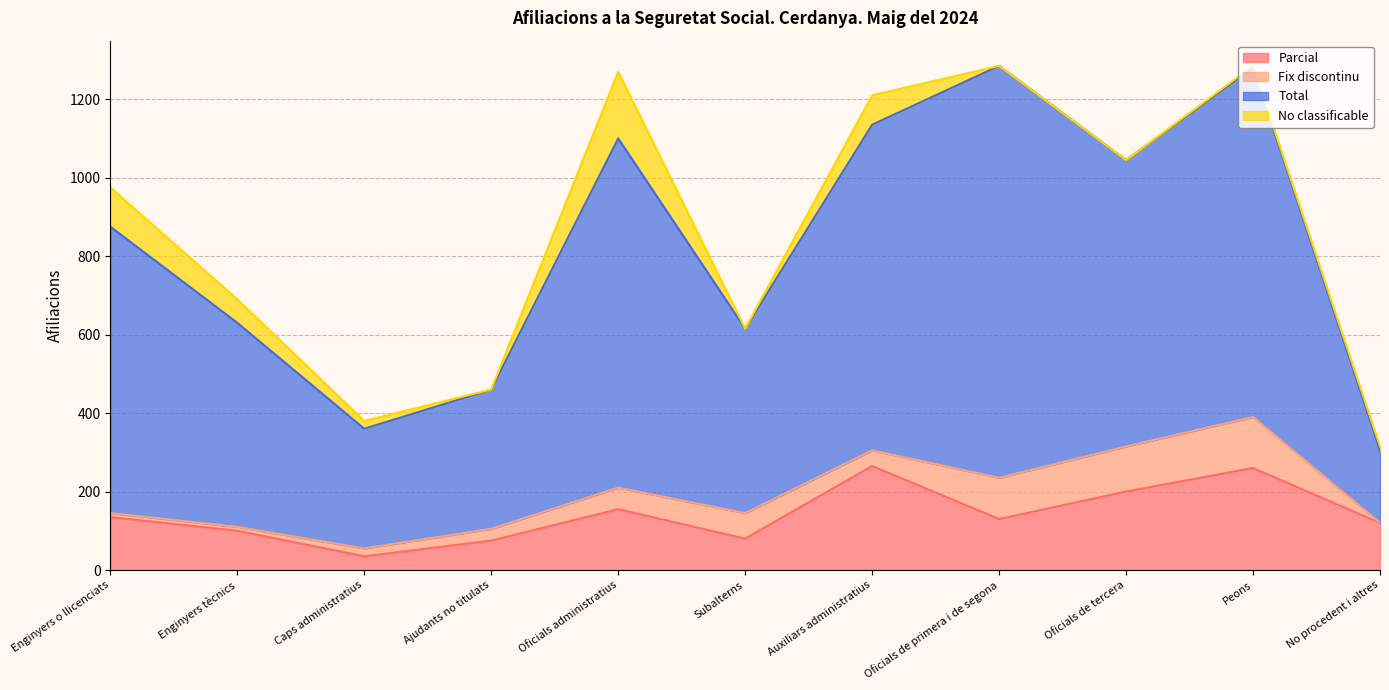

What is the value of the Total point at the 9th from the left?

1045